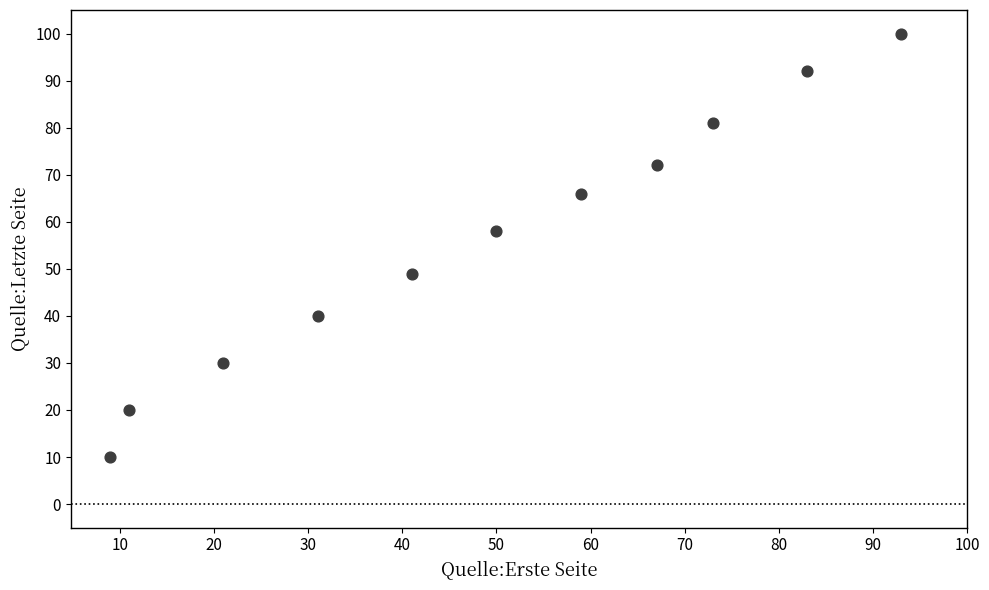

What is the range of Y values (max minus min)?

90